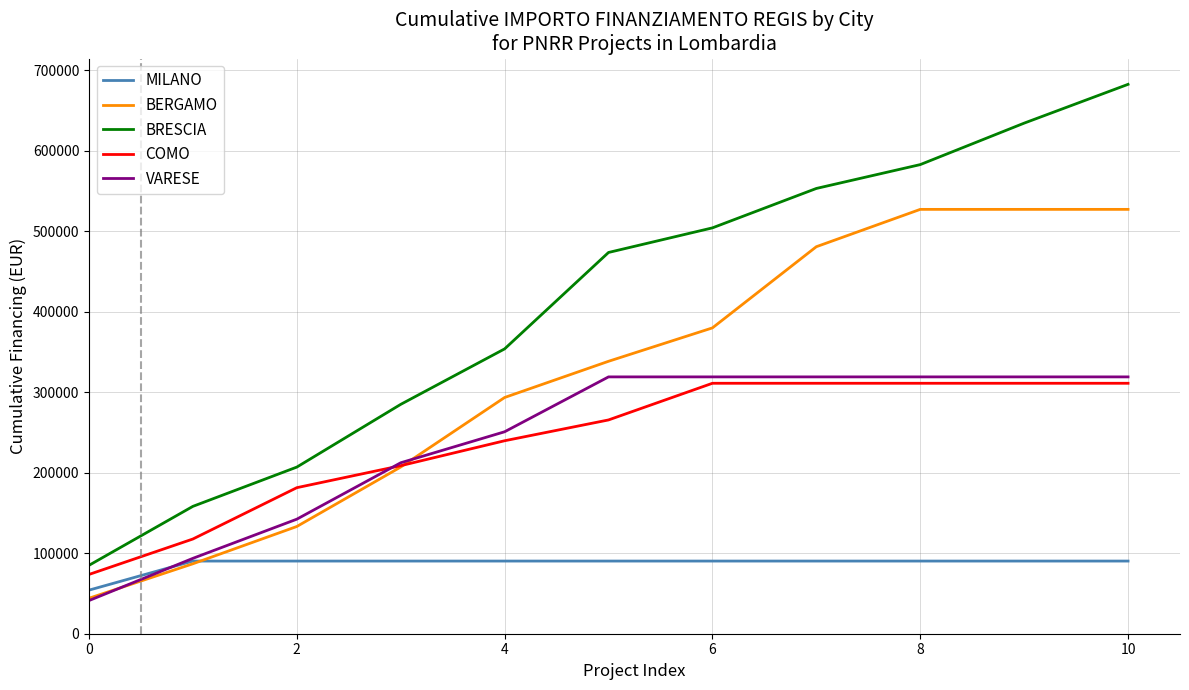

Which series has the largest range (max minus min)?

BRESCIA